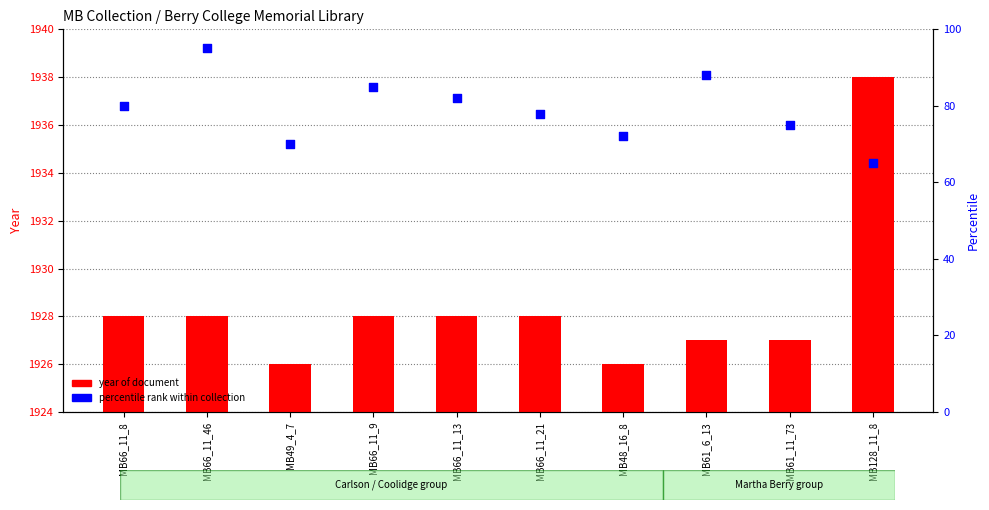

Which series has the widest spread of Y values?

percentile rank within collection